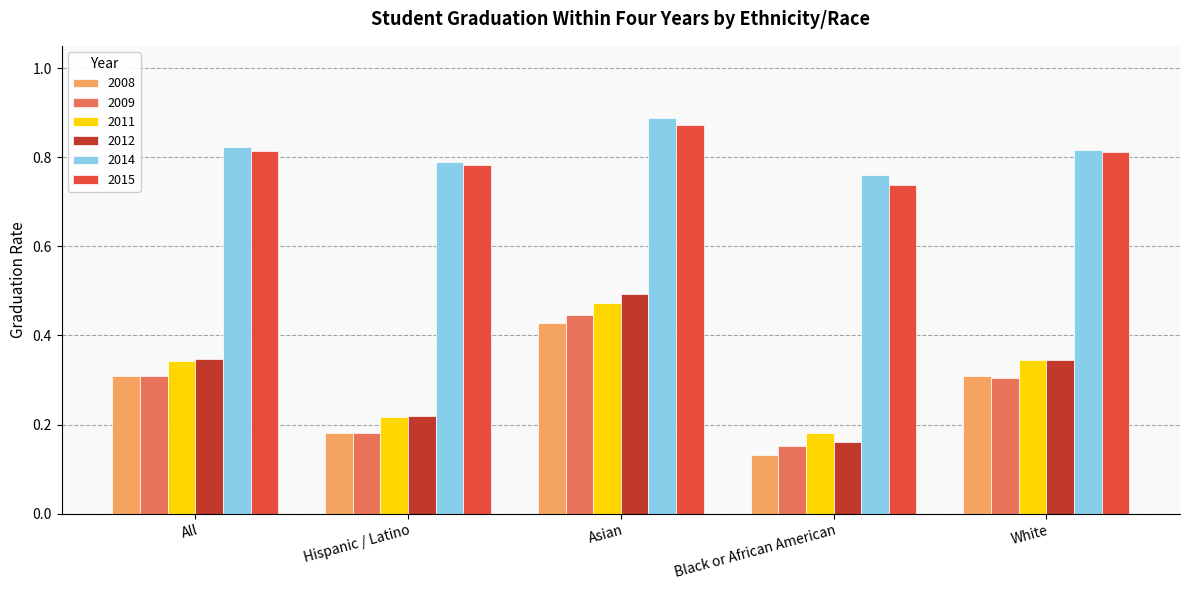

What is the sum of all 2012 values?

1.6